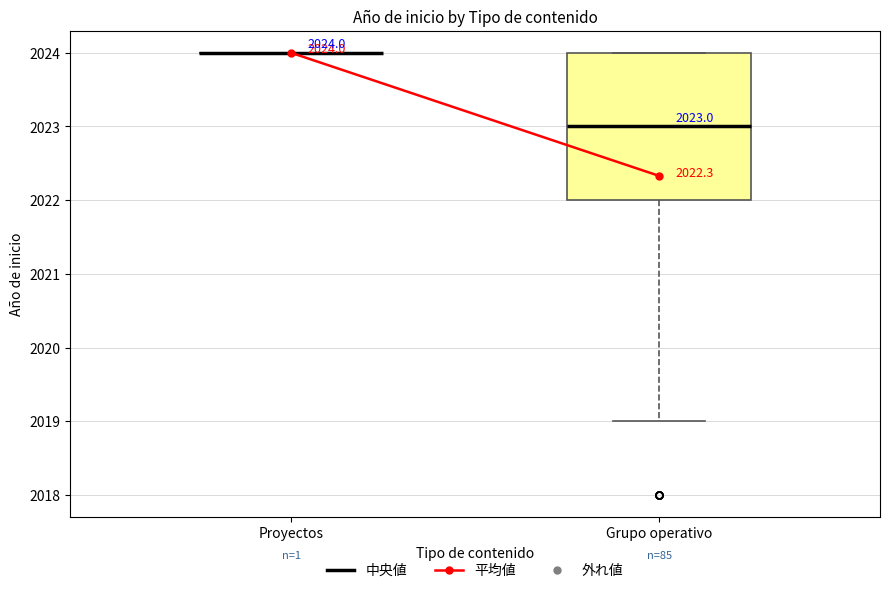

Which box is the tallest, from its lower edge to its upper edge?

Grupo operativo